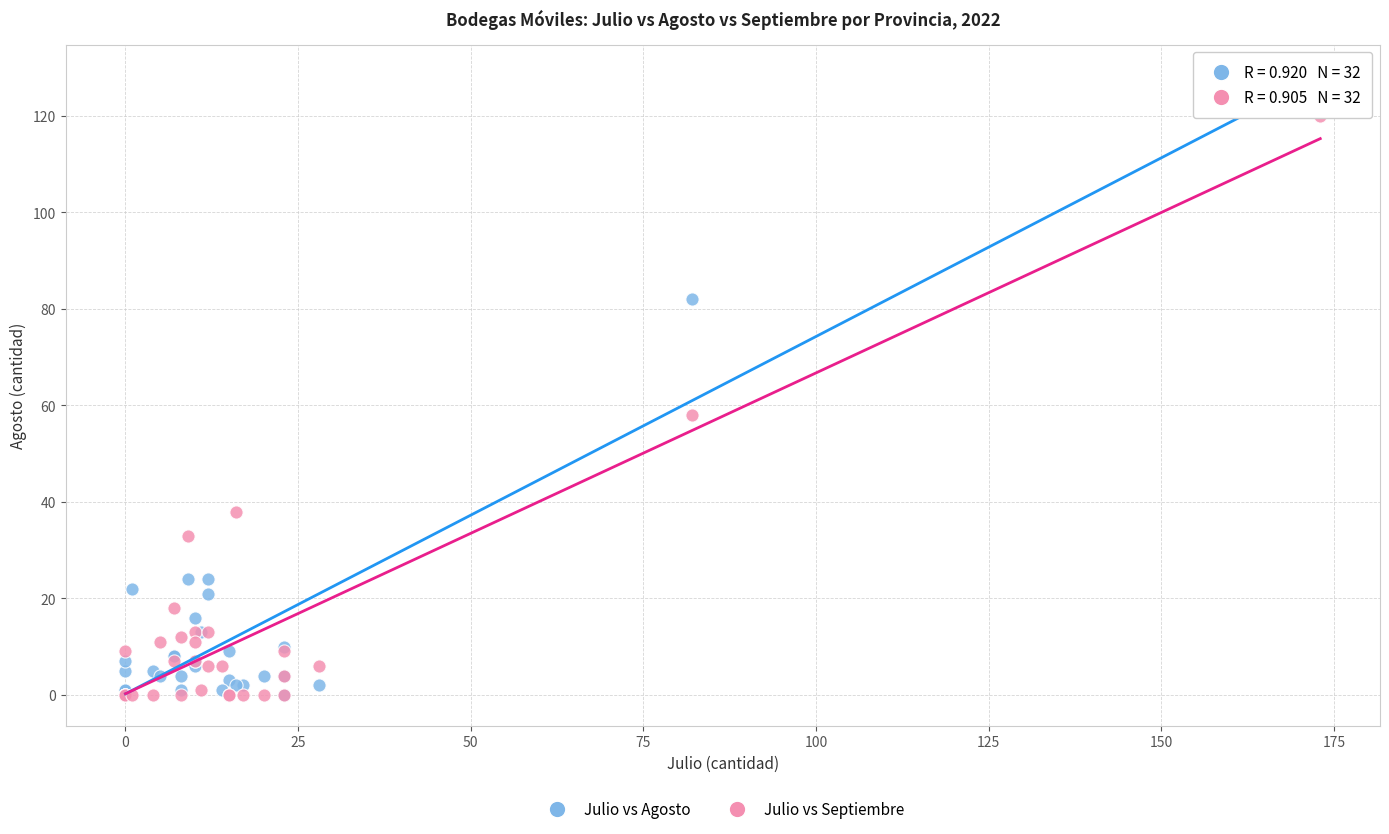

What are all the series names shown in the legend?

Julio vs Agosto, Julio vs Septiembre